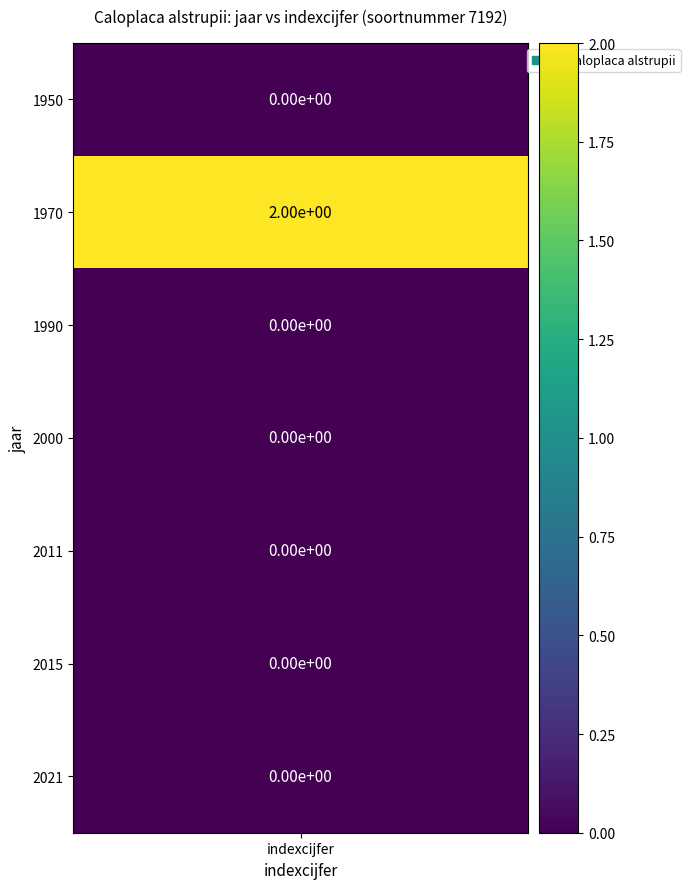

What is the greatest value displayed?

2